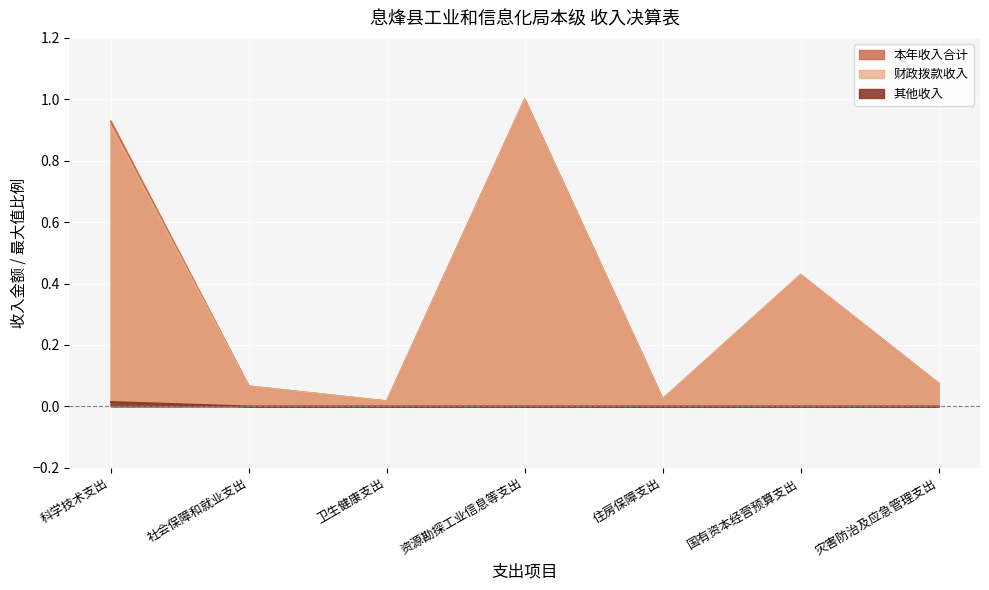

How many data points does each series have?

7